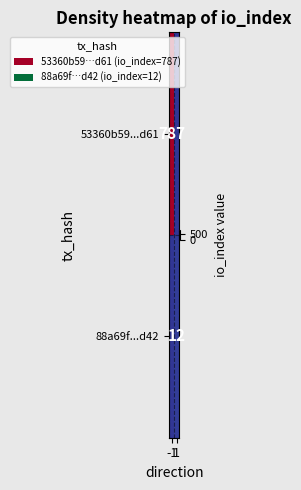

Is the value of 88a69f...d42 at -1 greater than the value of 53360b59...d61 at 1?

No